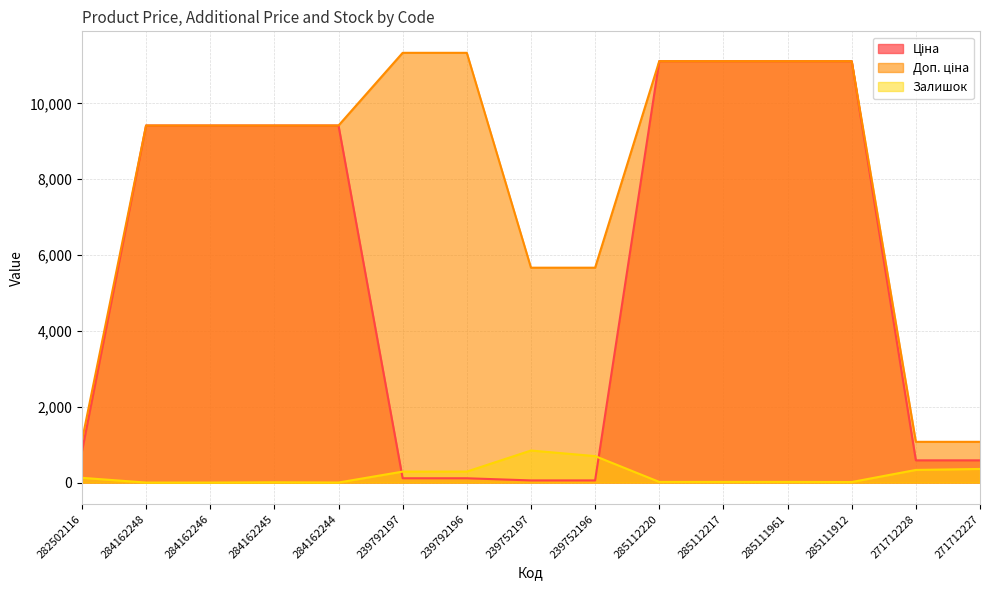

True or false: Залишок and Ціна intersect in this chart.

True